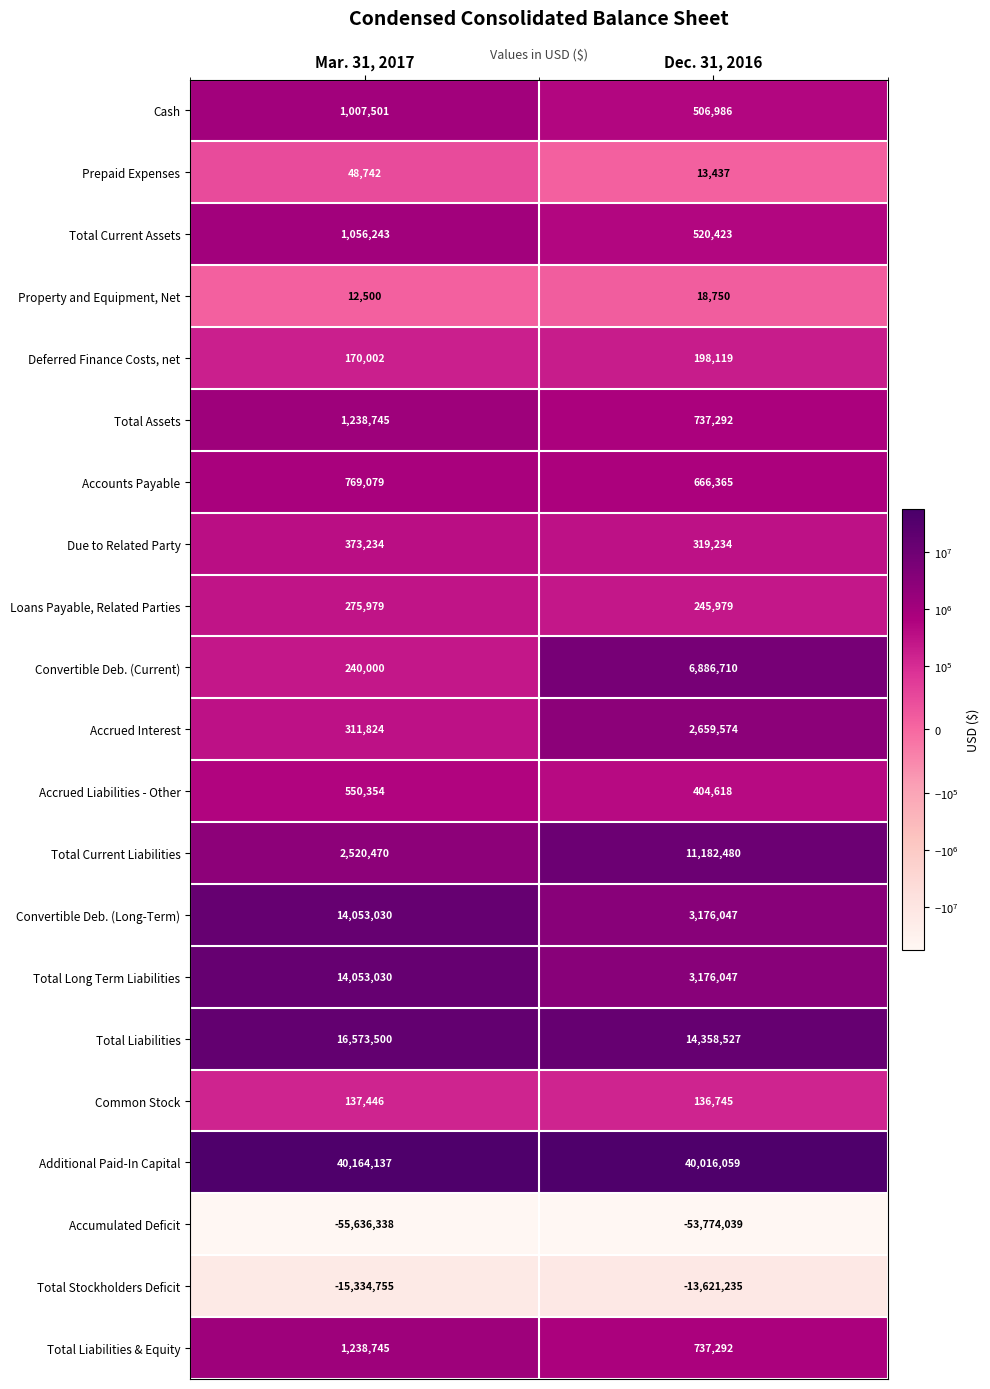

How many data points does each series have?

2